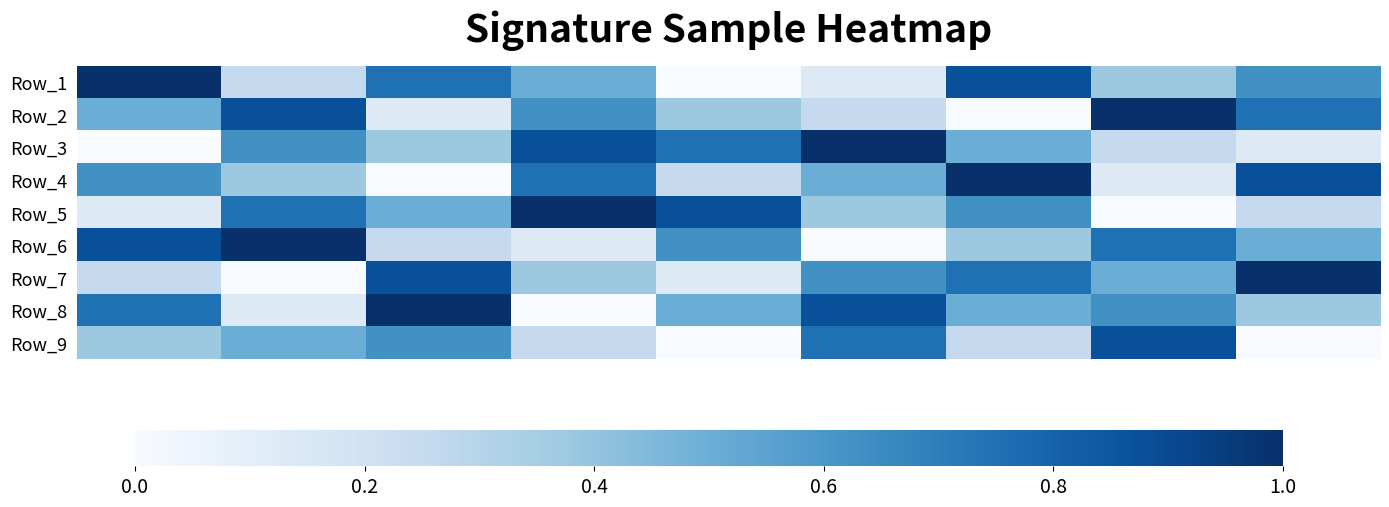

Which series has the largest total across all categories?

Row_8